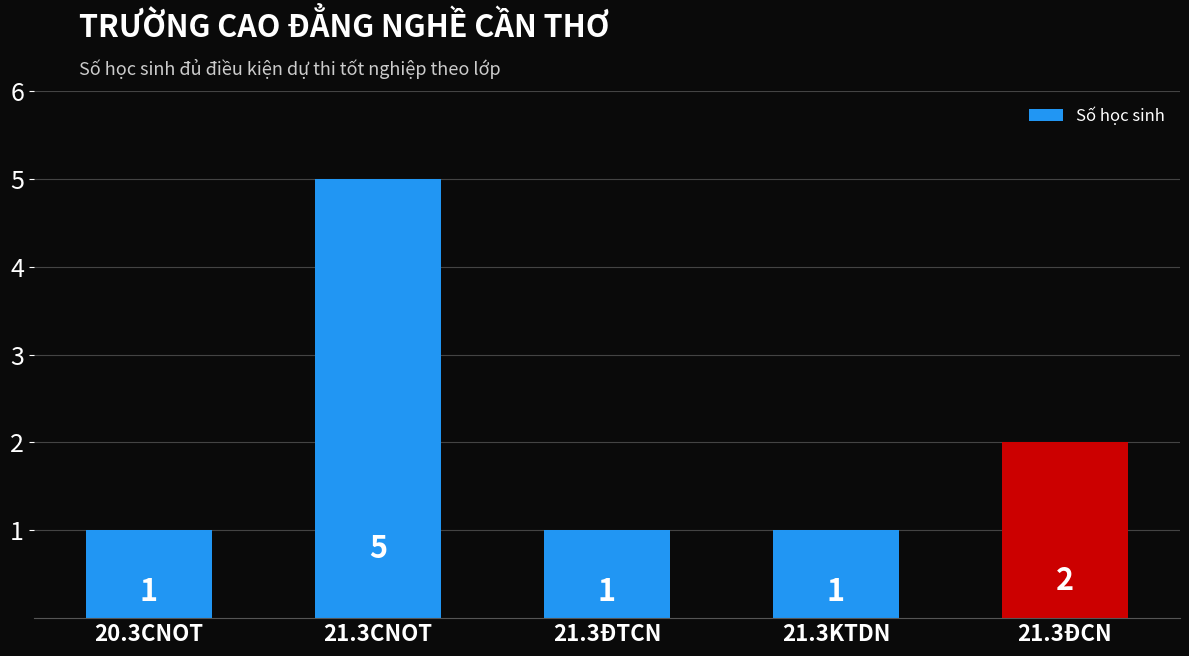

What is the difference between the maximum and minimum values?

4